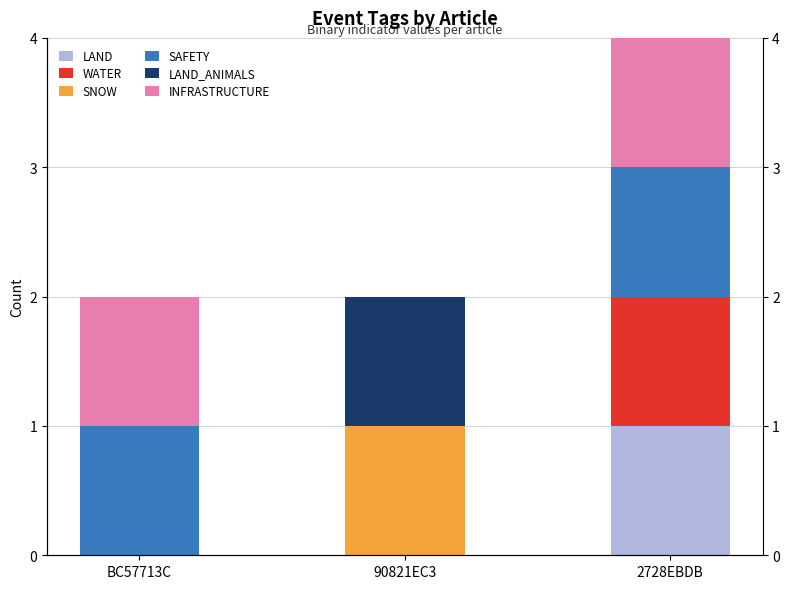

What is the difference between the highest and lowest values at 2728EBDB?

1